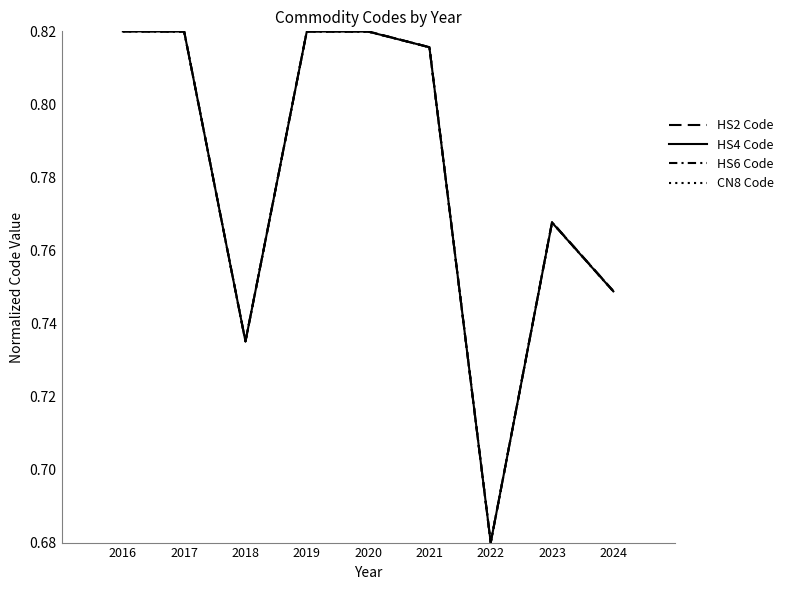

What is the value of the HS2 Code point at the 1st from the left?

0.8